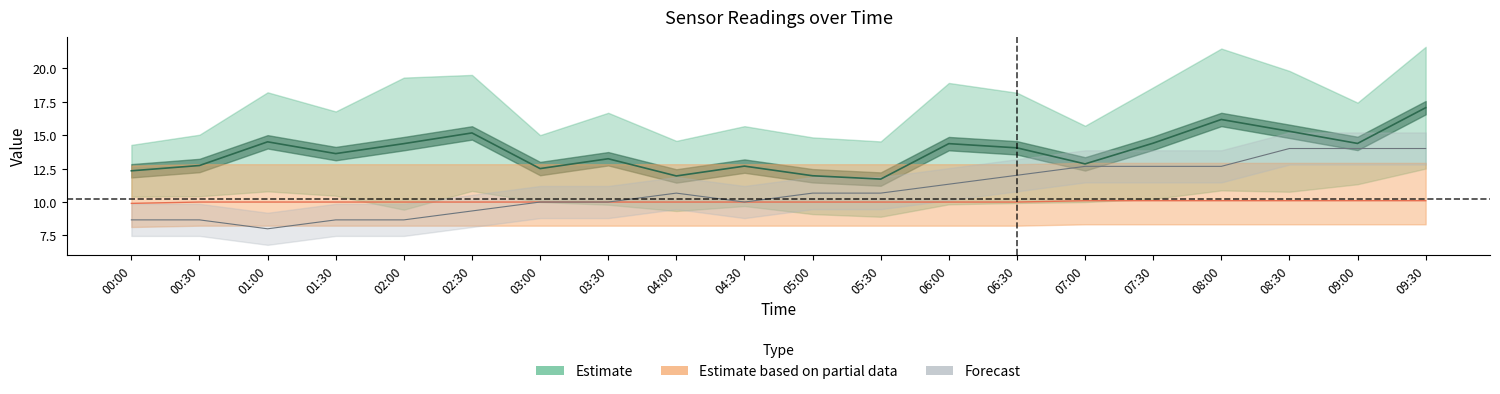

Where is Humidity nearest to the value 11?

04:00